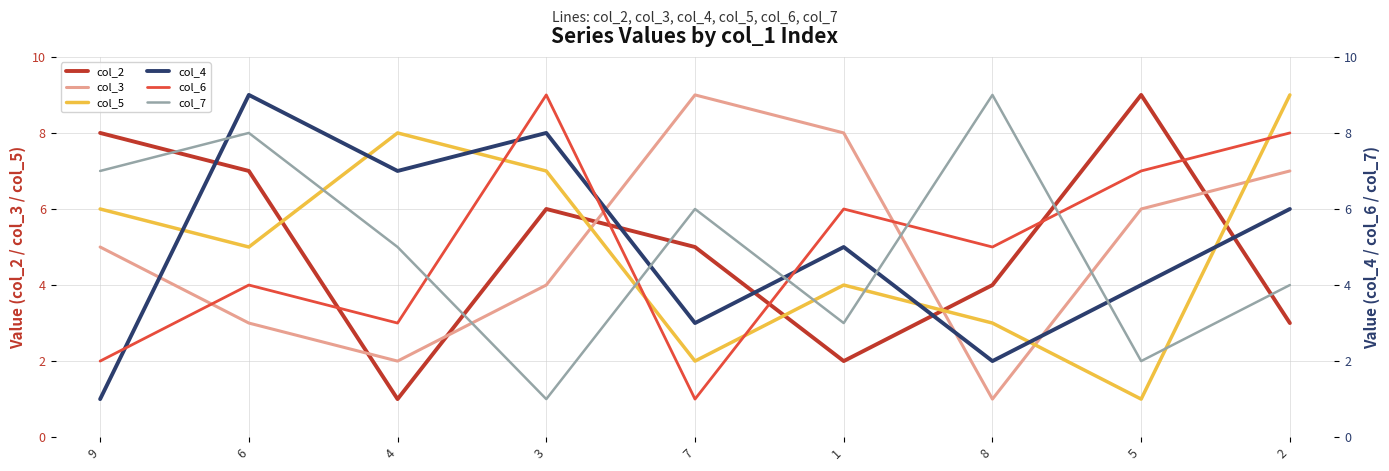

What position from the left is 9?

1